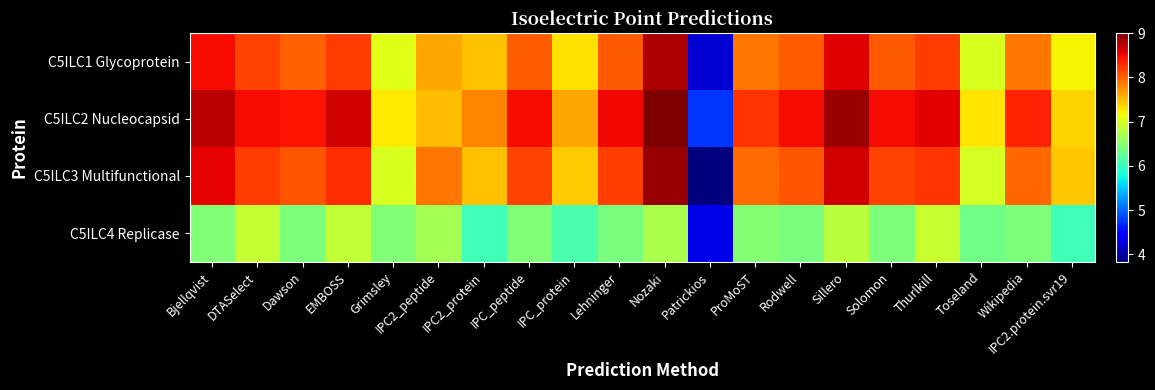

Count the number of categories in the chart.

20